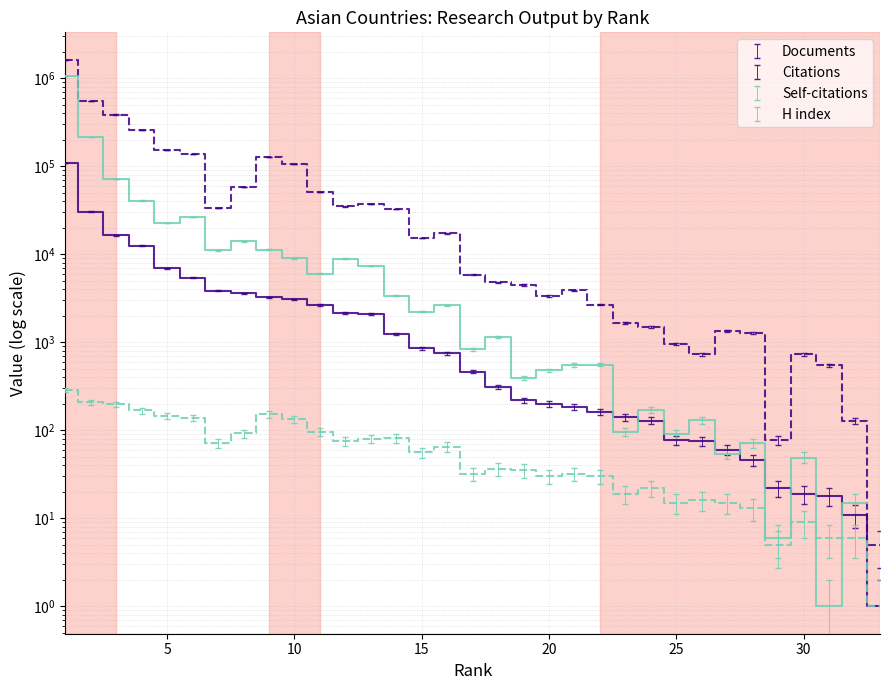

True or false: Self-citations and Documents cross at least once.

False